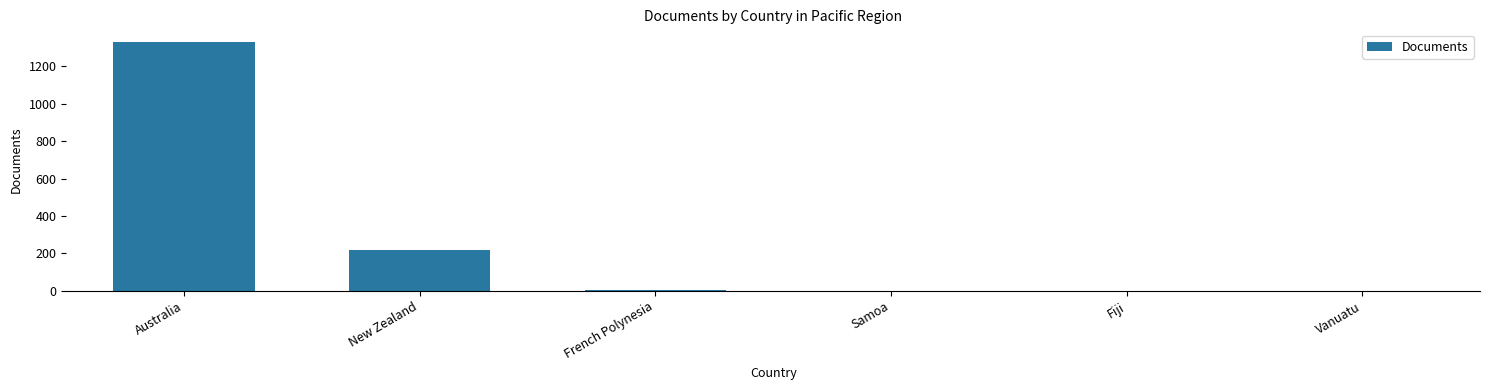

What is the sum of all values?

1554